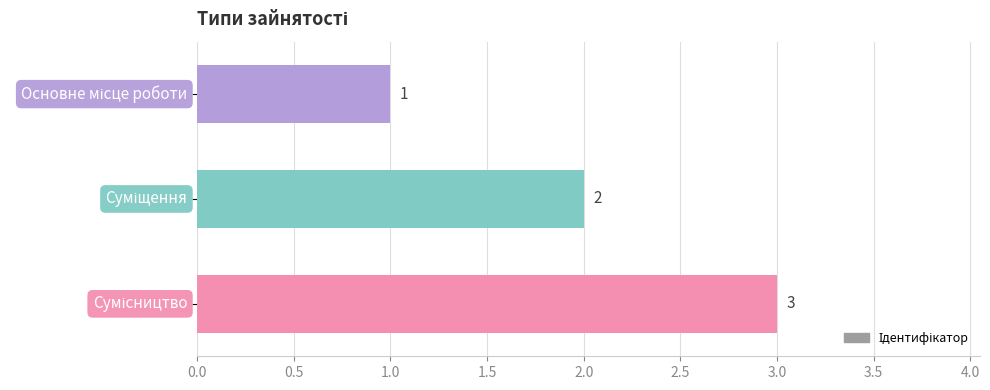

Count the values in the range 1 to 3.

3